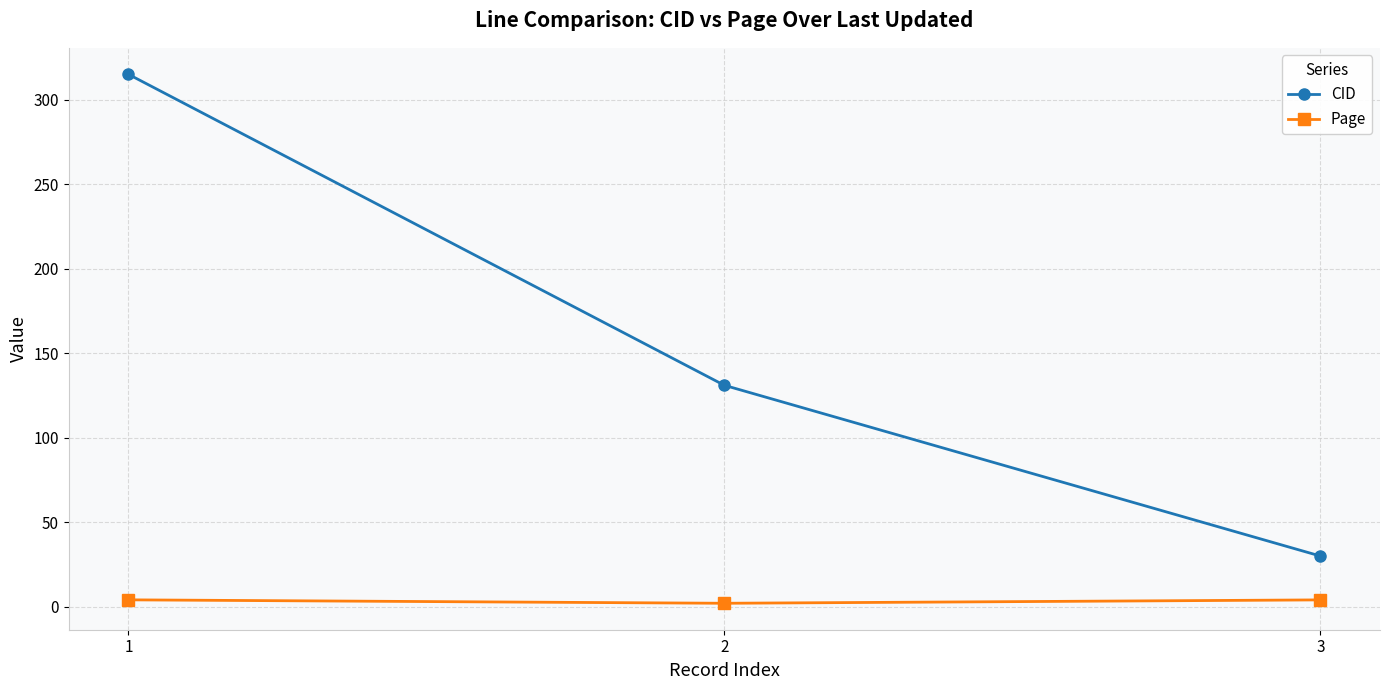

List the labels in order of CID value, smallest first.

3, 2, 1